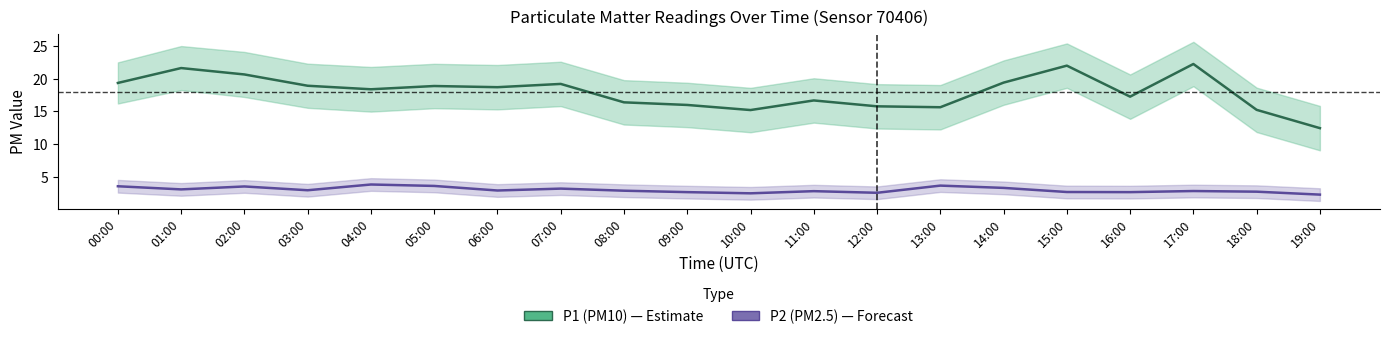

Count the number of categories in the chart.

20